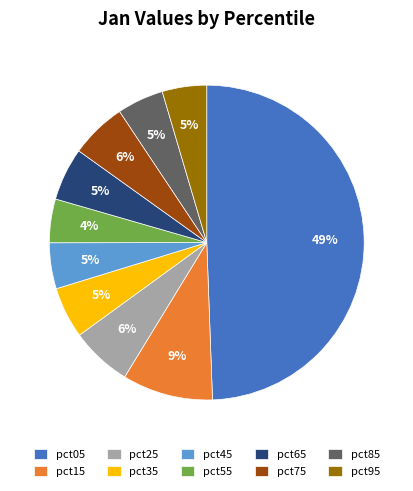

True or false: pct05 accounts for 49% of the total.

True